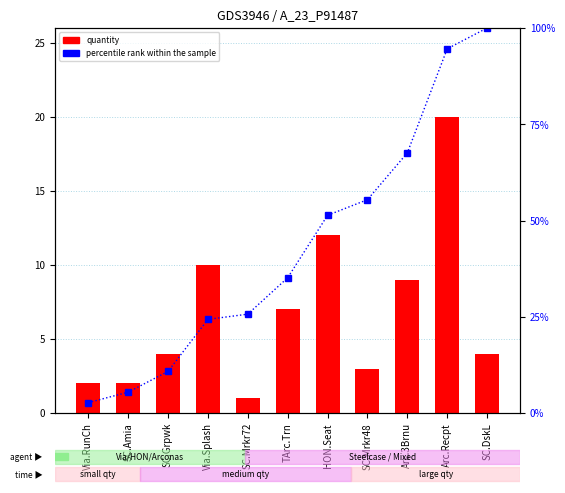

List the series in order of their overall mean, highest first.

percentile rank within the sample, quantity